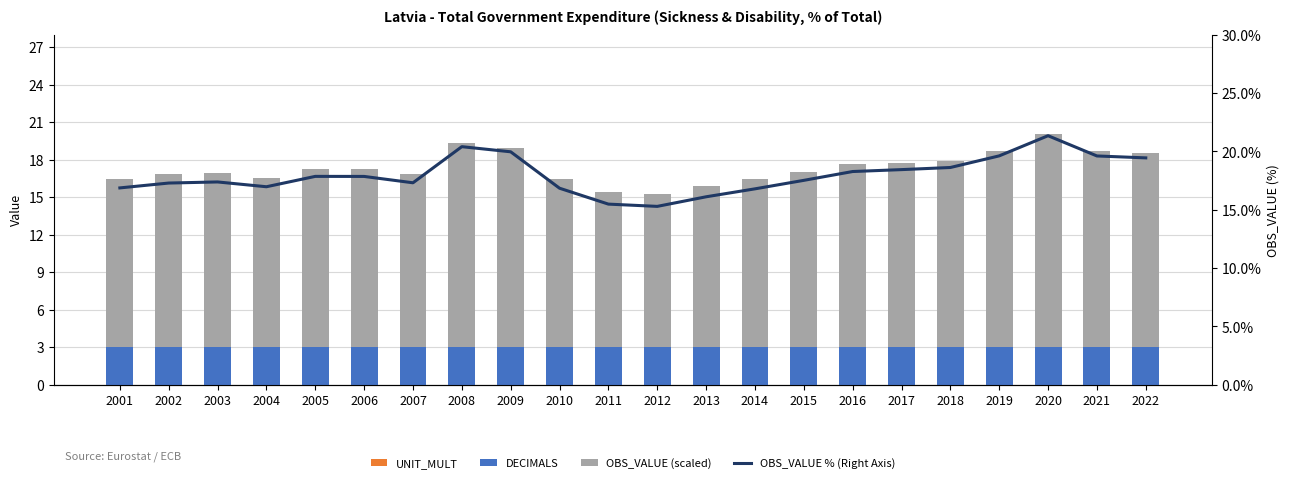

Is it true that OBS_VALUE % (Right Axis) equals 17.4 at 2003?

True